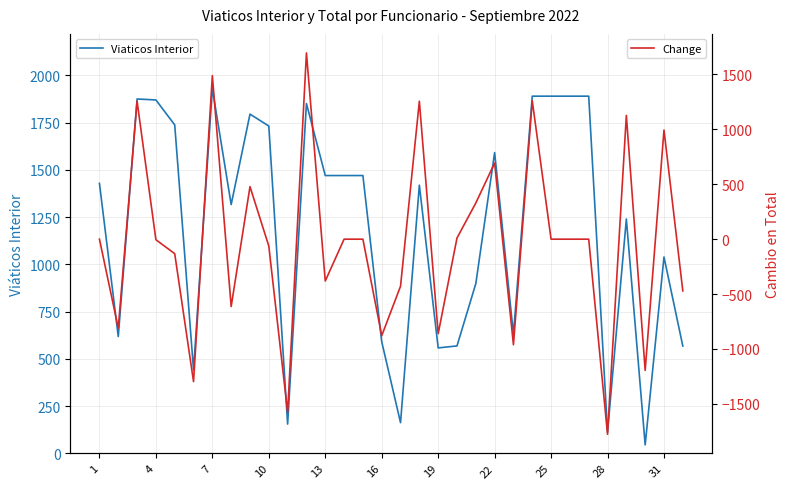

True or false: Change has more than 0 points higher than both neighbors.

True